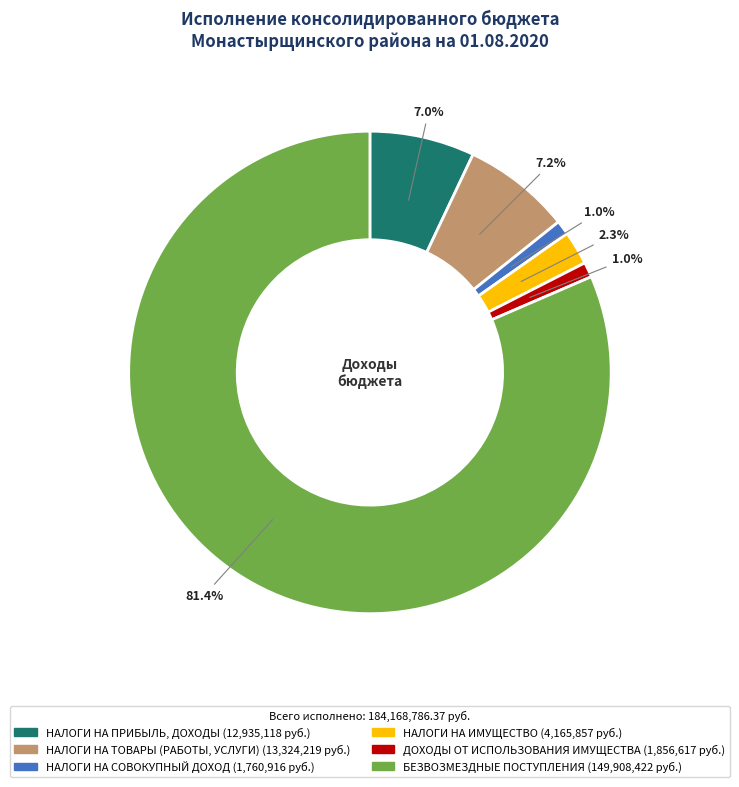

Which slice represents more than half of the pie?

БЕЗВОЗМЕЗДНЫЕ ПОСТУПЛЕНИЯ